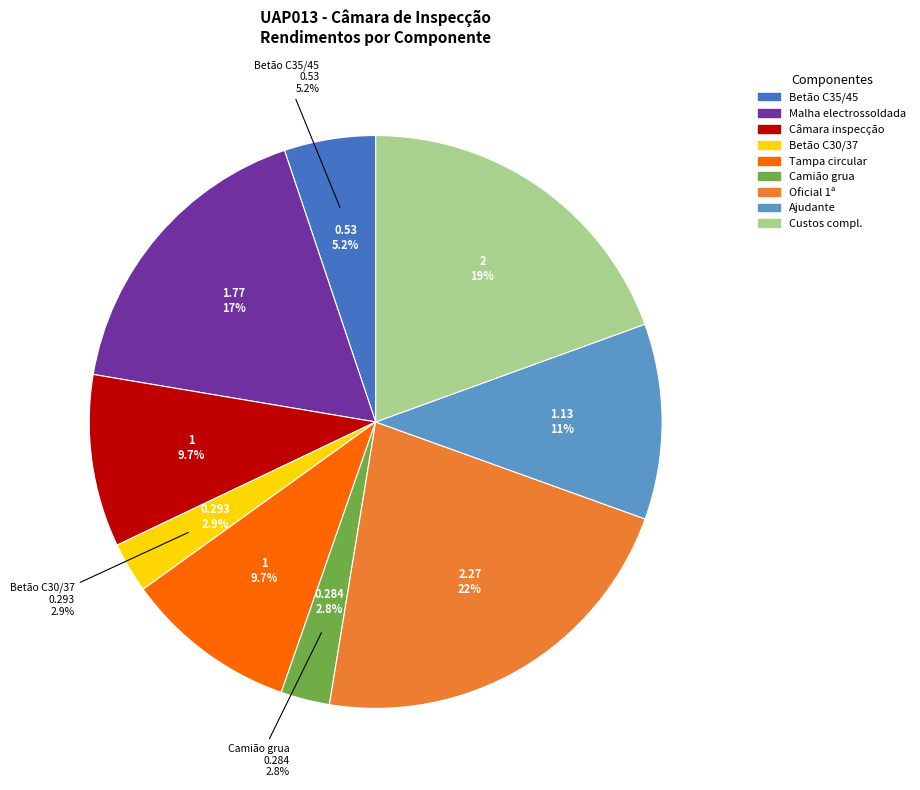

To the nearest percent, what is the difference between the largest and smallest slice percentages?

19%